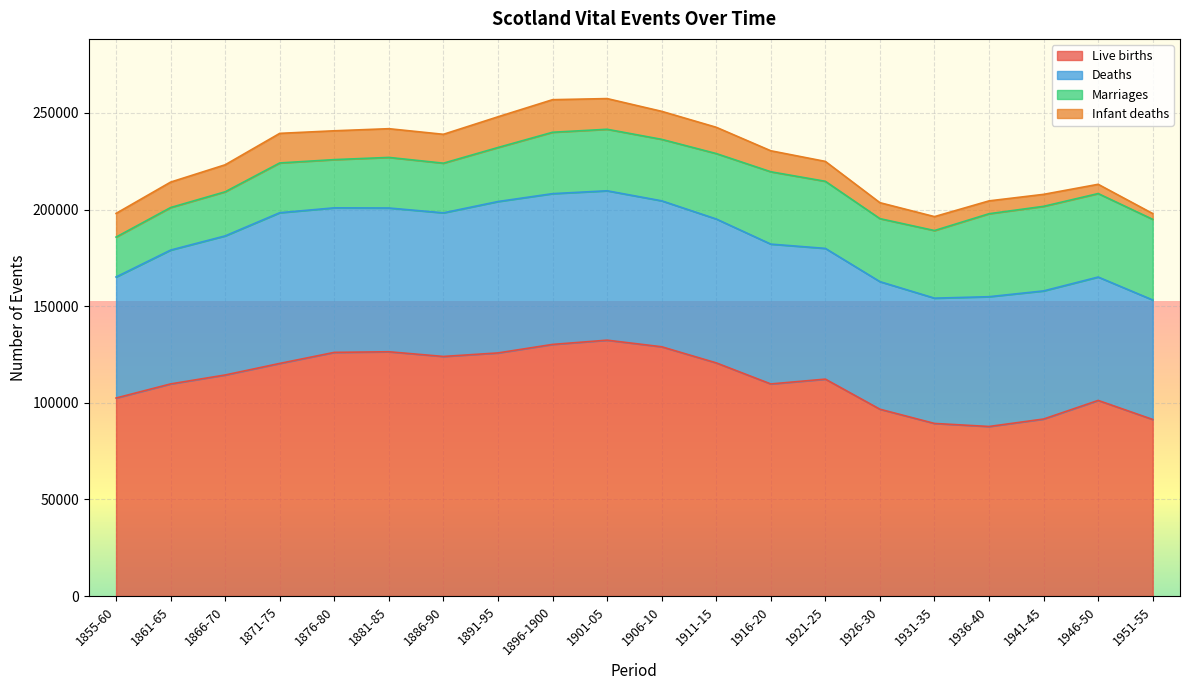

Which series has the widest spread of values?

Live births